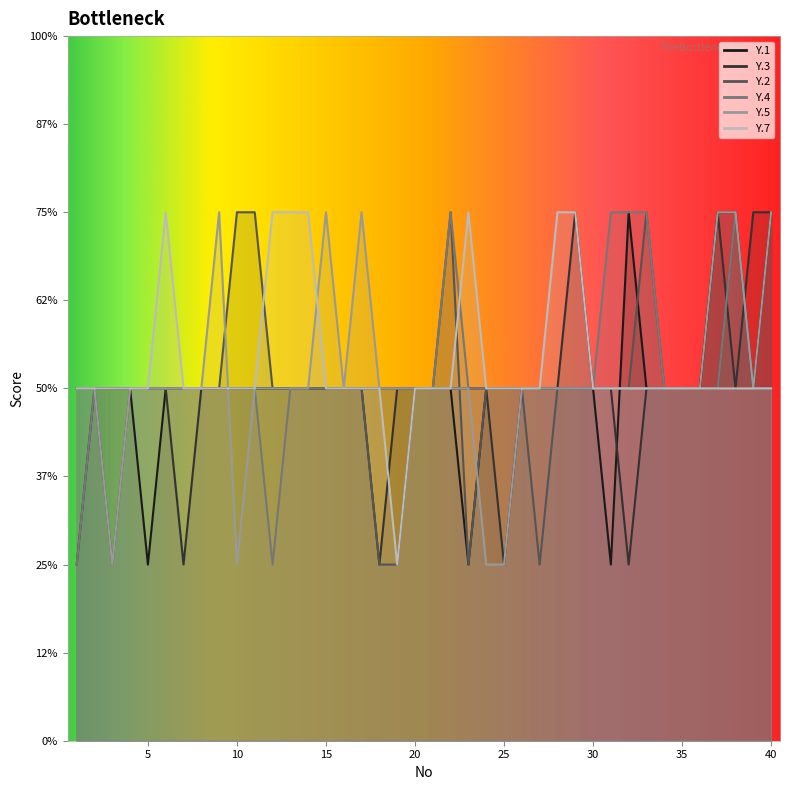

True or false: Y.1 has a value of 5 at 26.

False